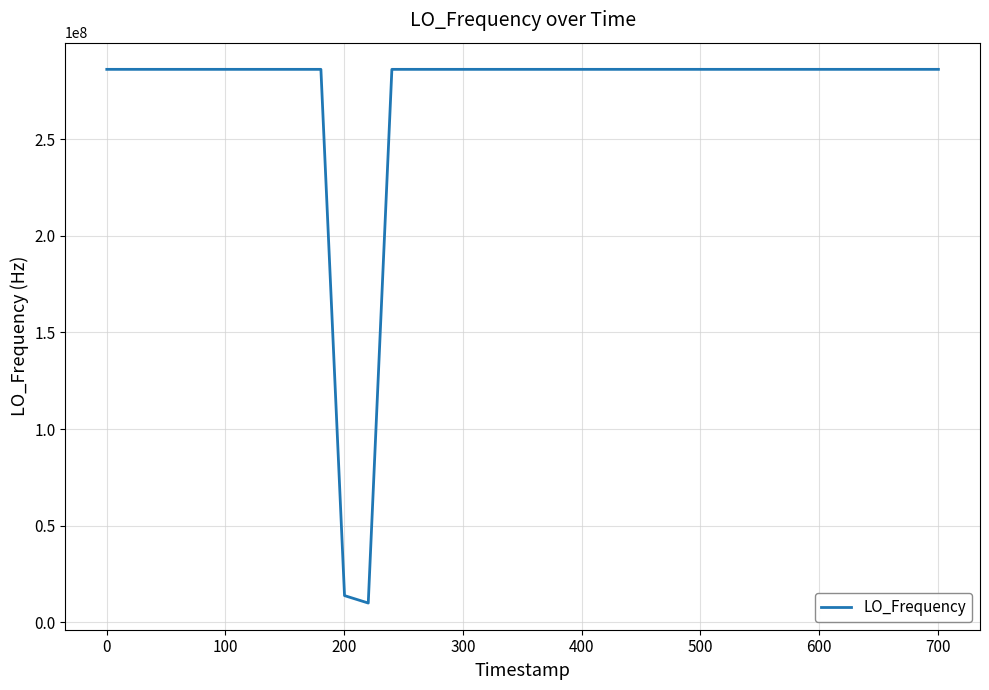

What is the minimum value shown in the chart?

9999989.2